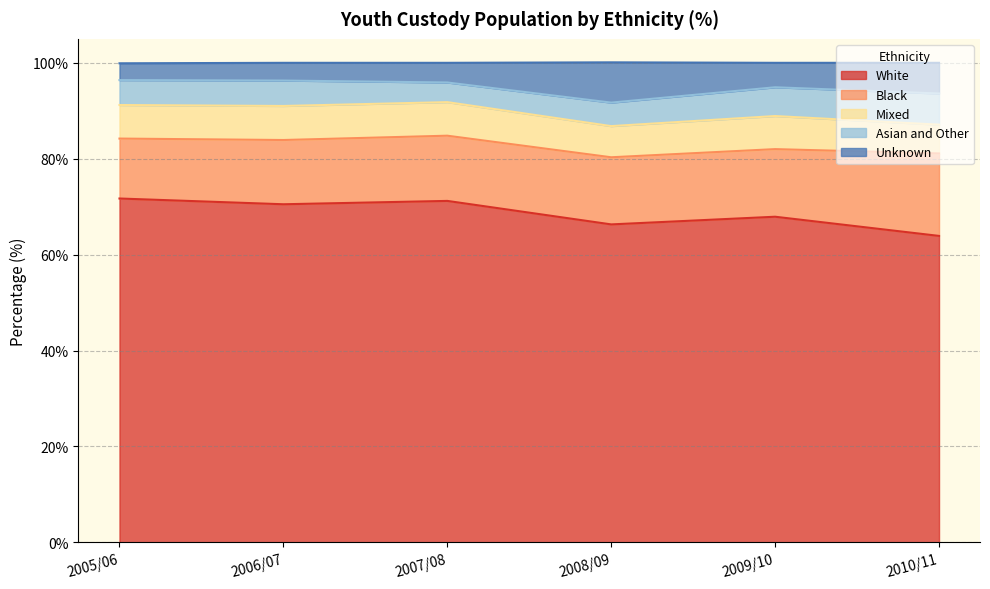

Reading right to left, extract all data points from this chart.

White: 2010/11=63.9	2009/10=67.9	2008/09=66.3	2007/08=71.2	2006/07=70.5	2005/06=71.7
Black: 2010/11=17.2	2009/10=14.1	2008/09=14.0	2007/08=13.6	2006/07=13.4	2005/06=12.5
Mixed: 2010/11=6.0	2009/10=6.9	2008/09=6.5	2007/08=7.0	2006/07=7.1	2005/06=7.0
Asian and Other: 2010/11=6.5	2009/10=6.0	2008/09=4.9	2007/08=4.1	2006/07=5.3	2005/06=5.2
Unknown: 2010/11=6.4	2009/10=5.1	2008/09=8.4	2007/08=4.1	2006/07=3.7	2005/06=3.5